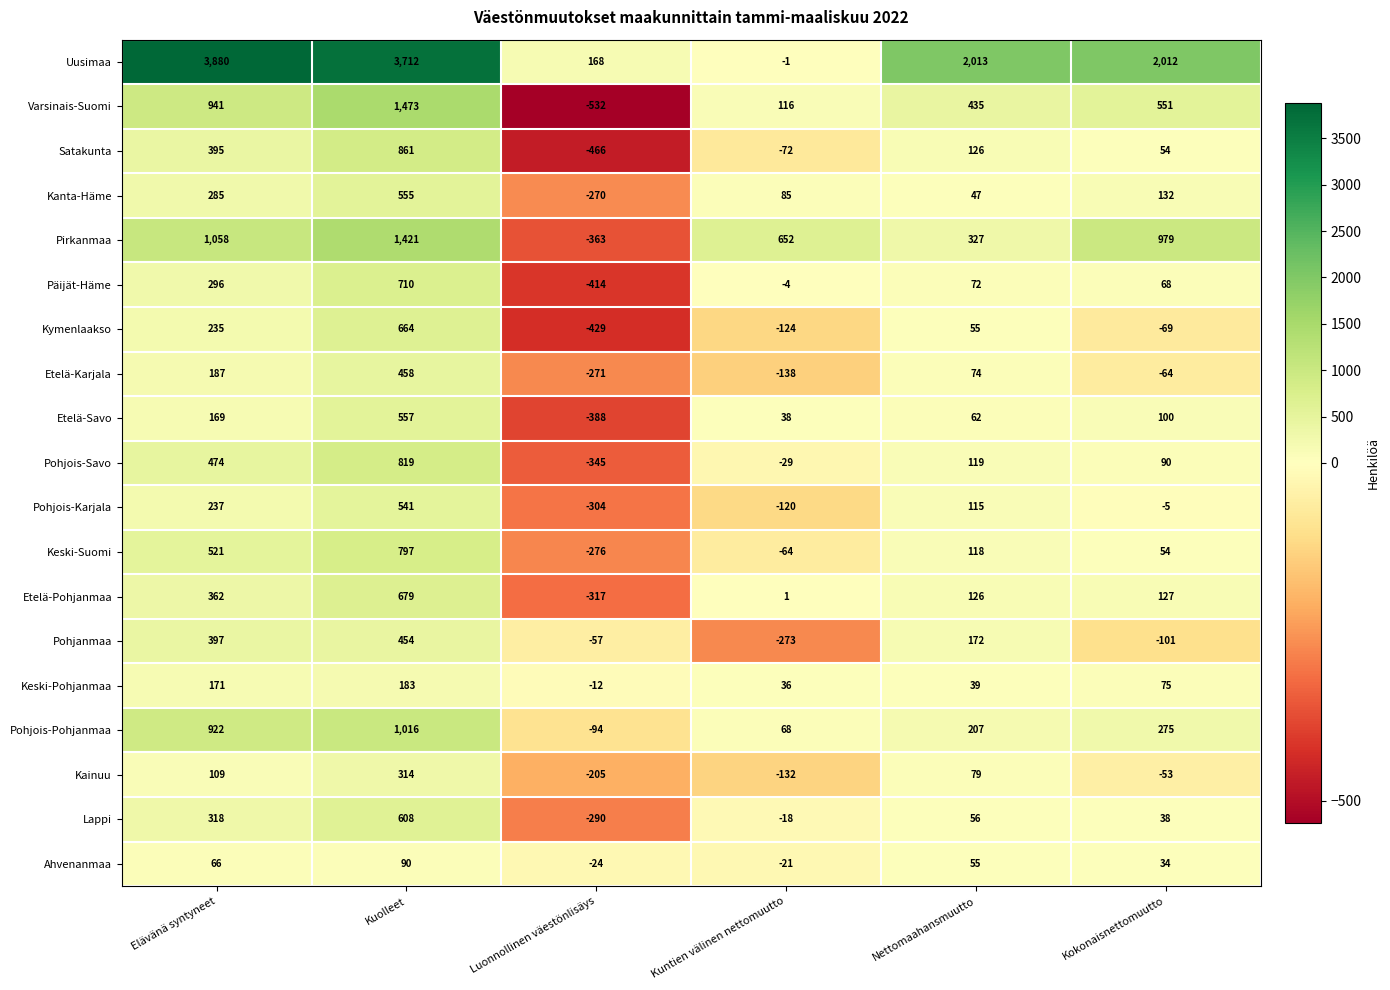

At which category is the sum across all series the highest?

Kuolleet